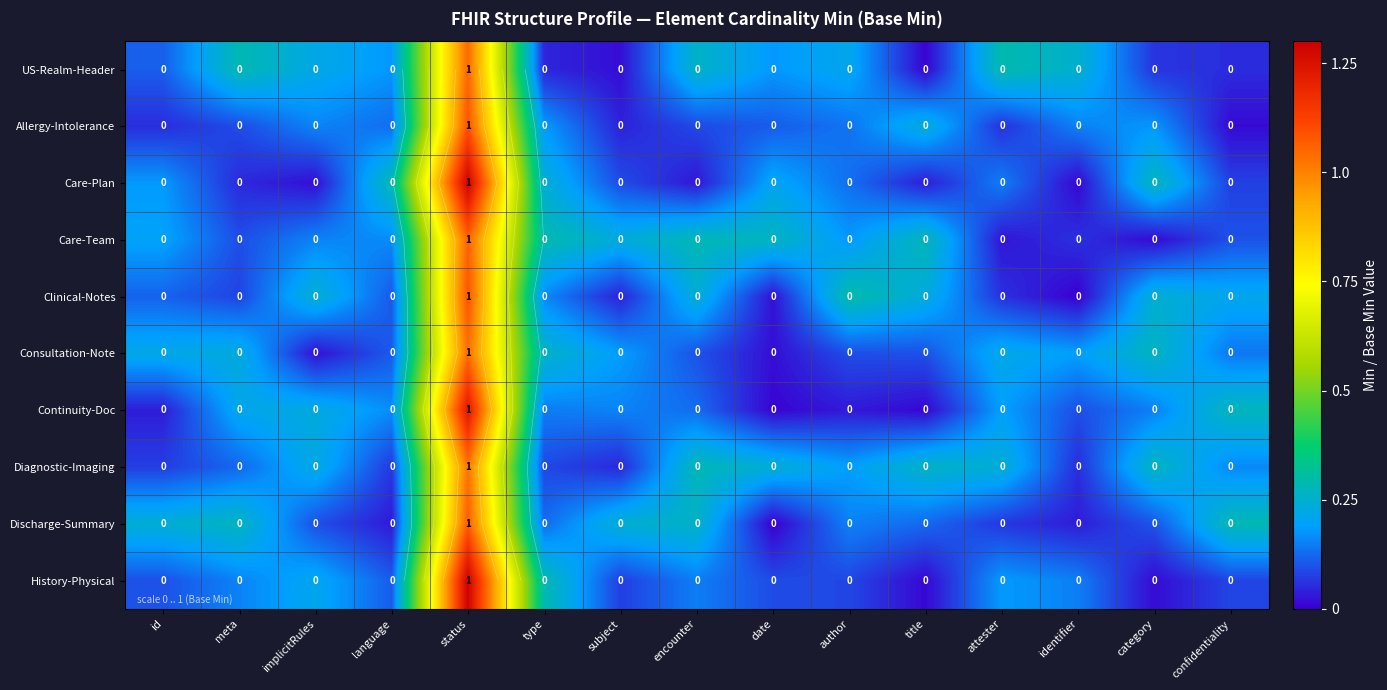

True or false: Care-Team has a value of 0.3 at author.

False